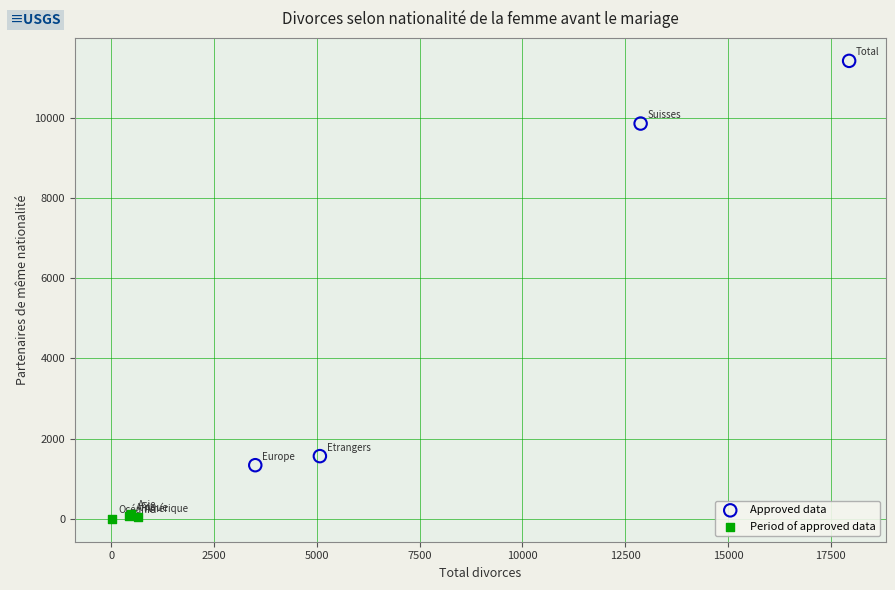

Which series reaches the maximum Y coordinate?

Approved data